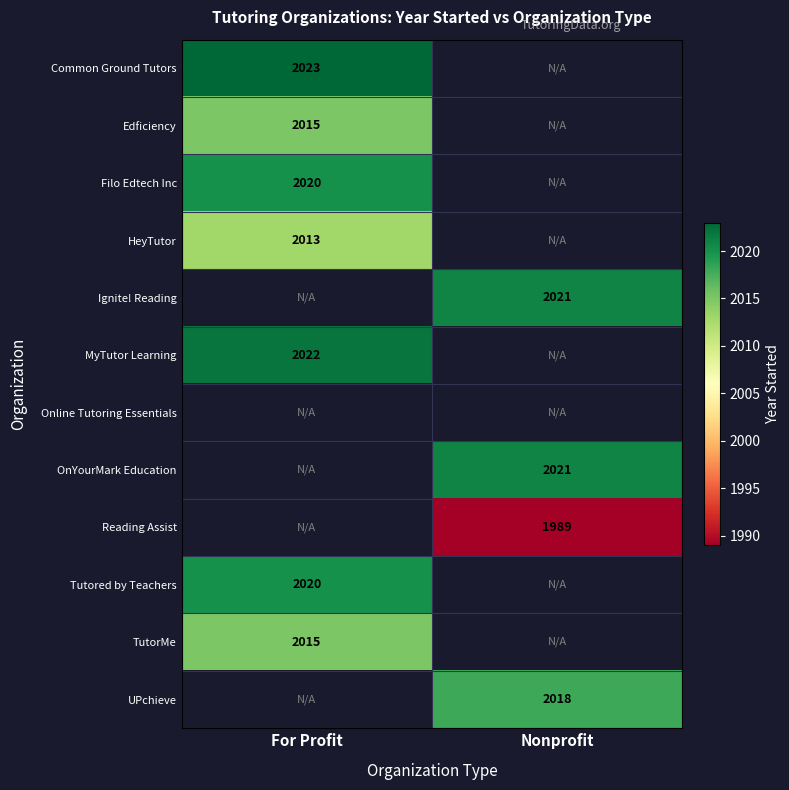

At how many categories does at least one series exceed 2001?

2